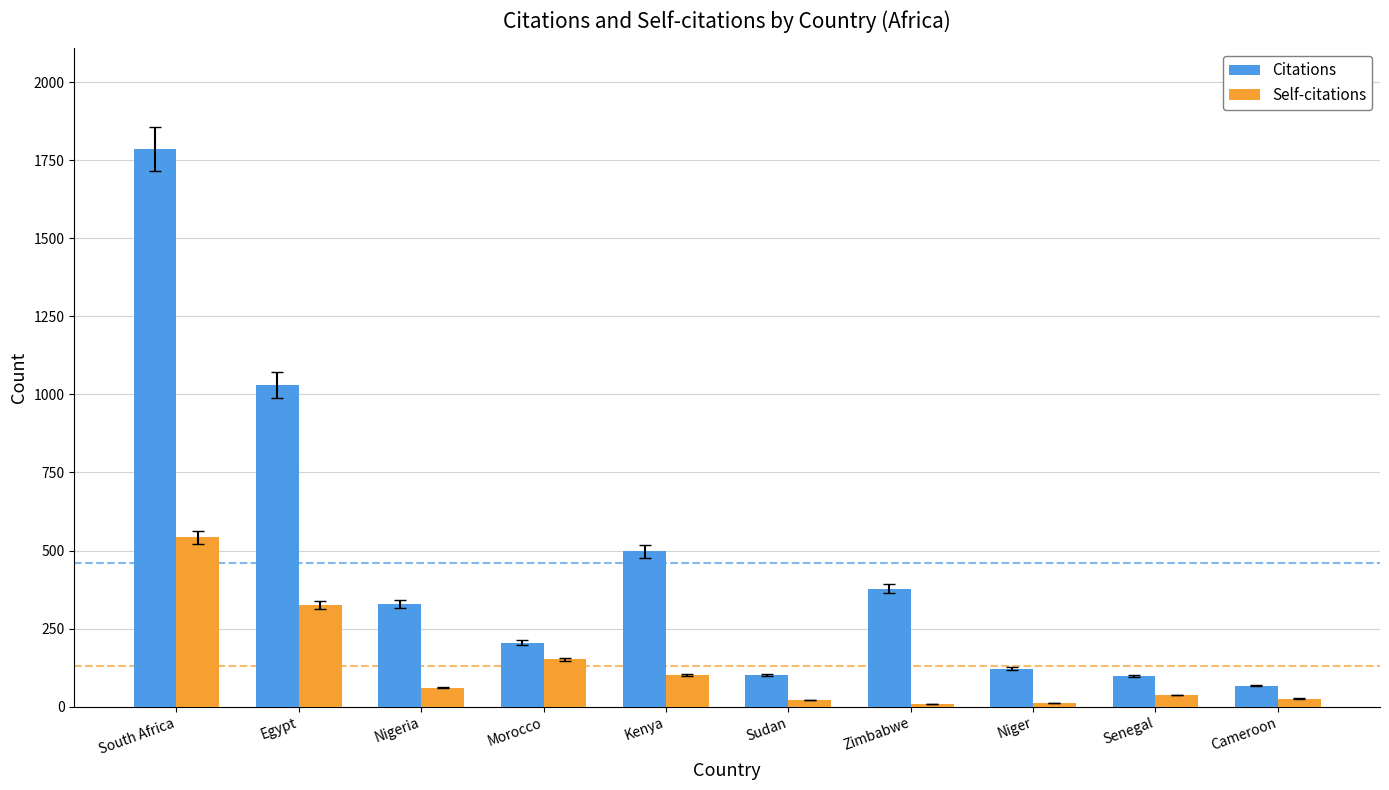

Which series has the largest range (max minus min)?

Citations